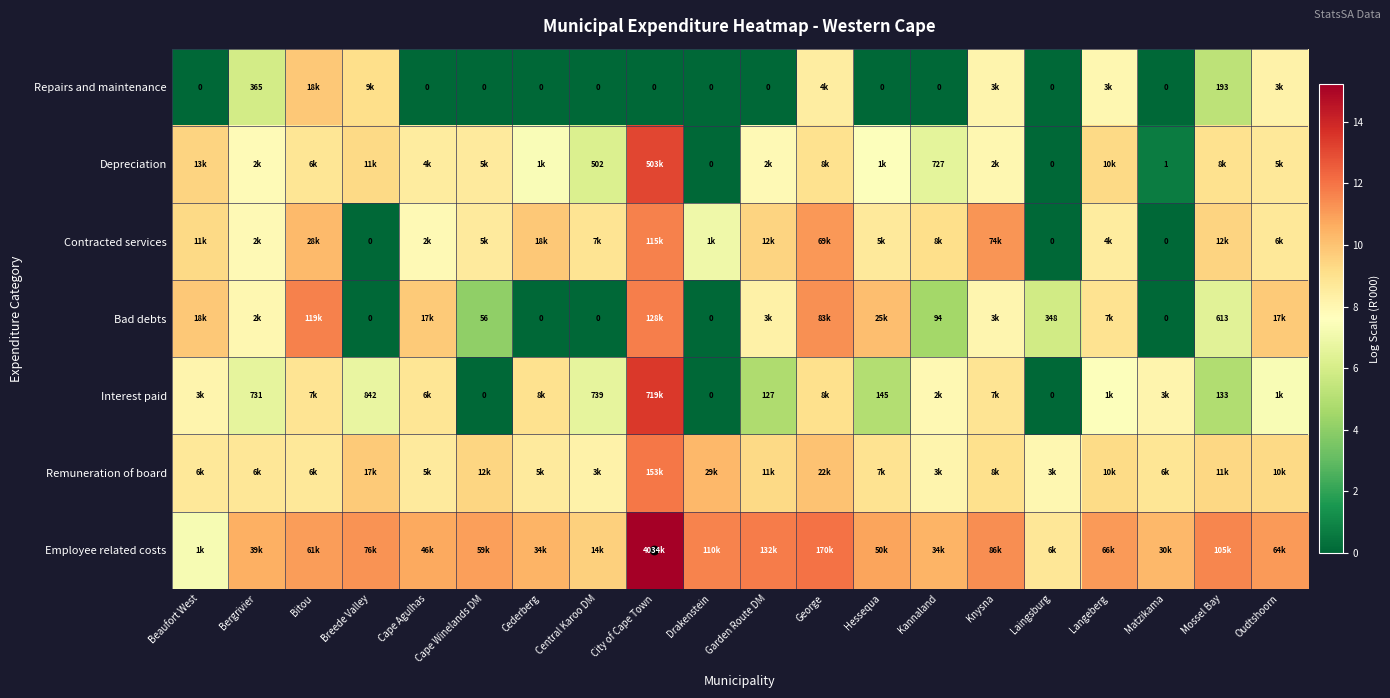

How many values in Repairs and maintenance are above zero?

8